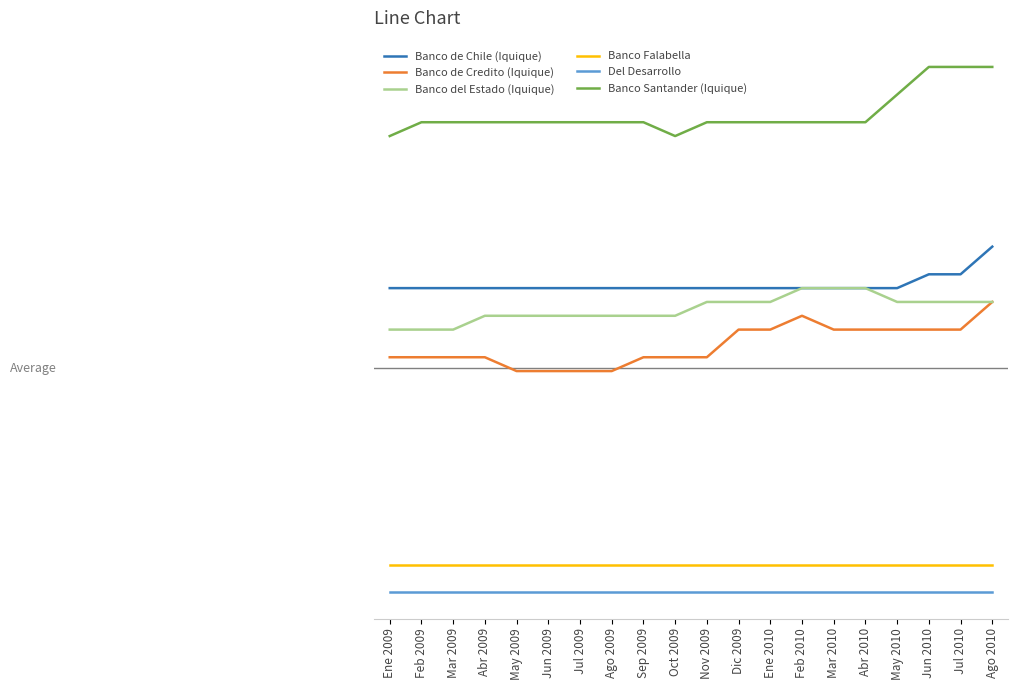

Is the value of Banco del Estado (Iquique) at Feb 2010 greater than the value of Del Desarrollo at Jun 2010?

Yes